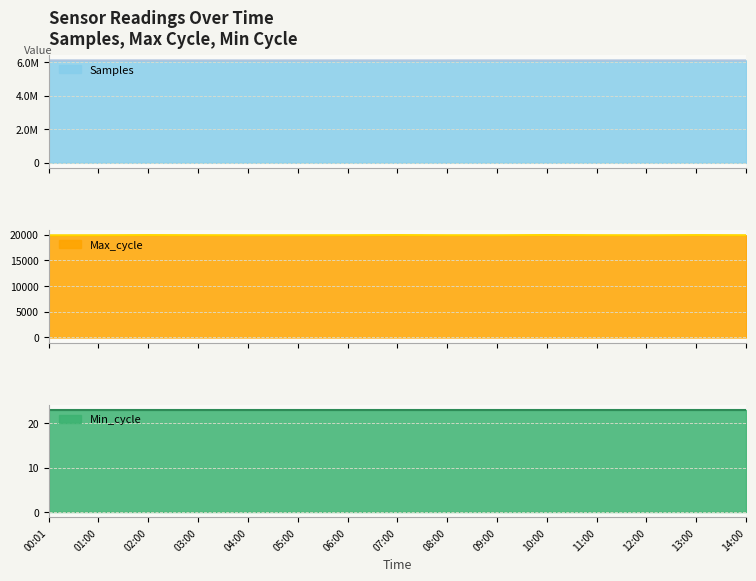

What is the minimum value for Max_cycle?

19905